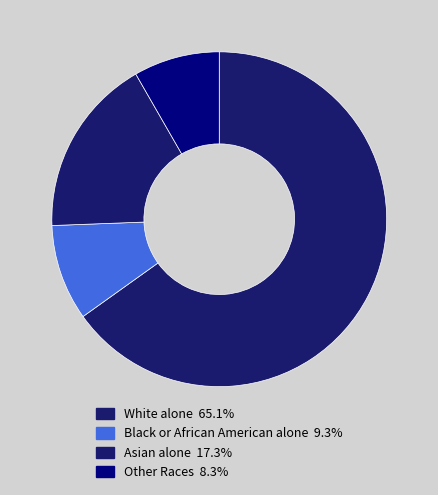

Which slice is the smallest?

Other Races